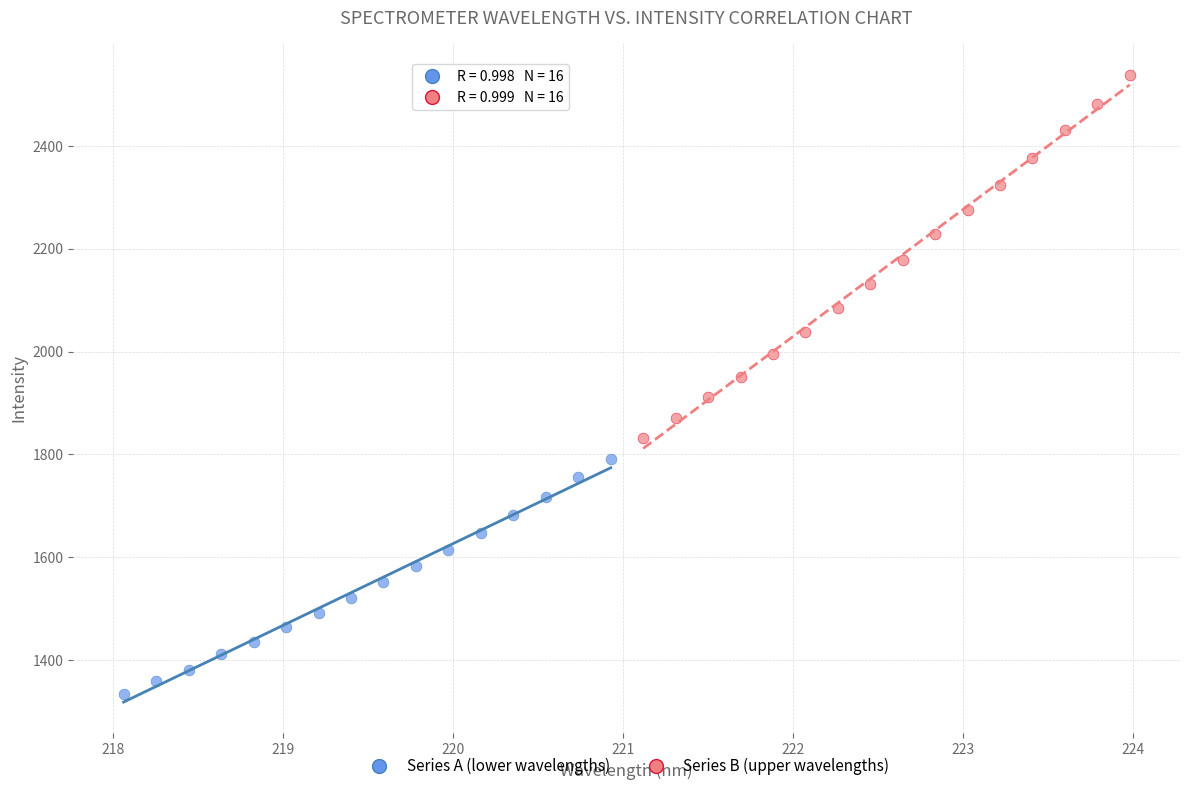

Which series reaches the maximum Y coordinate?

Series B (upper wavelengths)